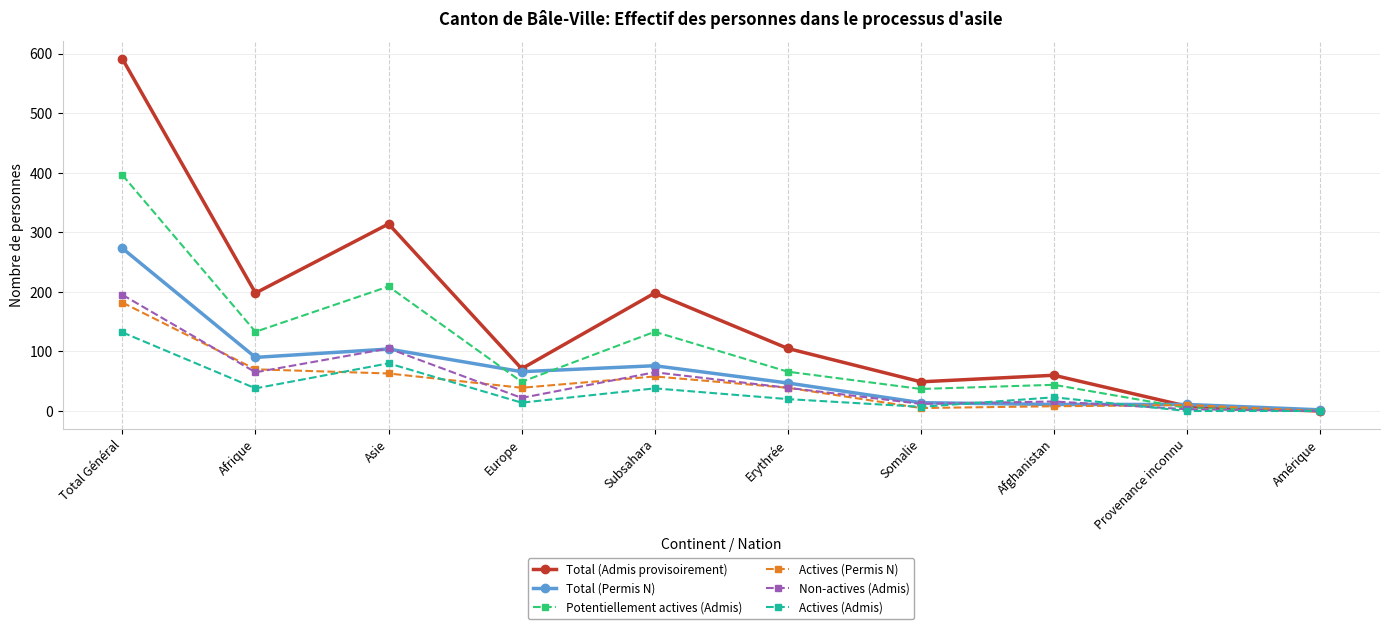

Rank the series by their maximum value, from lowest to highest.

Actives (Admis), Actives (Permis N), Non-actives (Admis), Total (Permis N), Potentiellement actives (Admis), Total (Admis provisoirement)